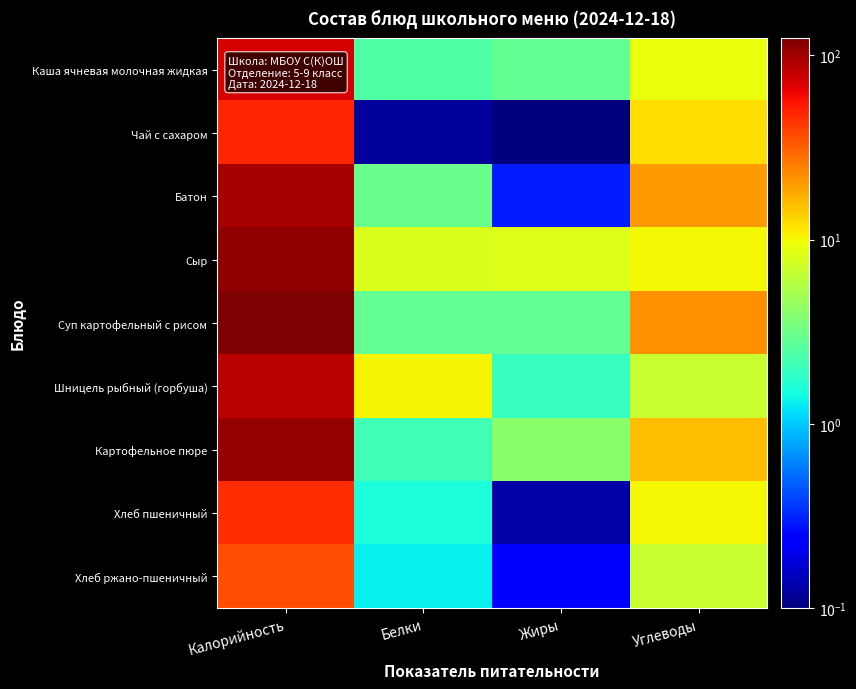

Rank the series by their maximum value, from lowest to highest.

Хлеб ржано-пшеничный, Хлеб пшеничный, Чай с сахаром, Каша ячневая молочная жидкая, Шницель рыбный (горбуша), Батон, Картофельное пюре, Сыр, Суп картофельный с рисом